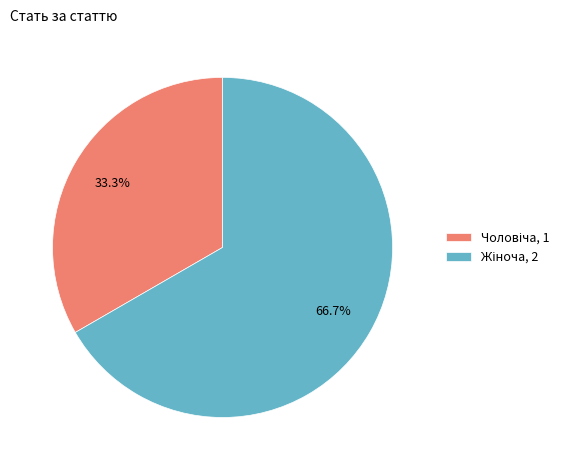

Is there any slice that represents more than half of the pie?

Yes